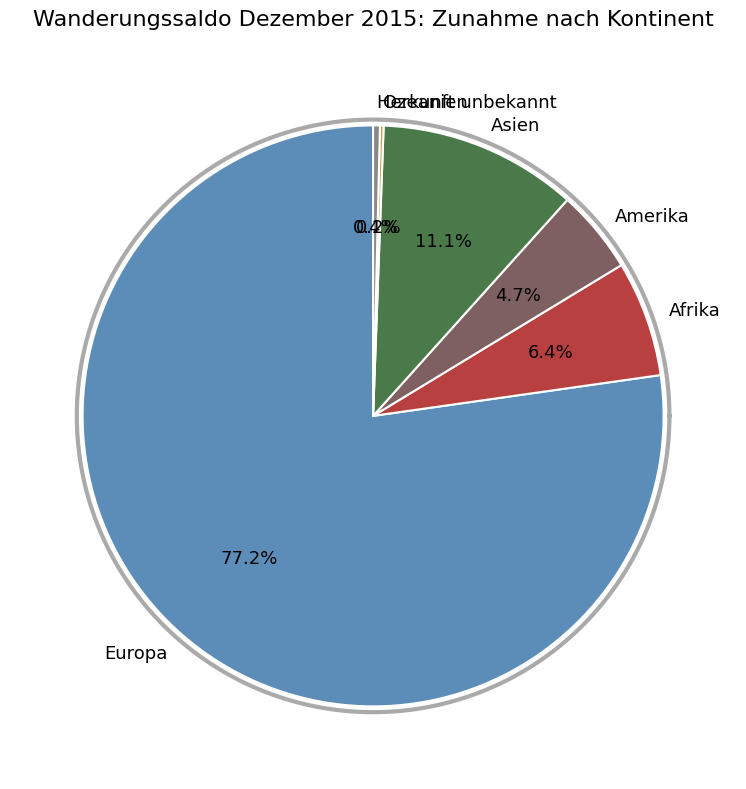

Rank the categories by value from highest to lowest.

Europa, Asien, Afrika, Amerika, Herkunft unbekannt, Ozeanien